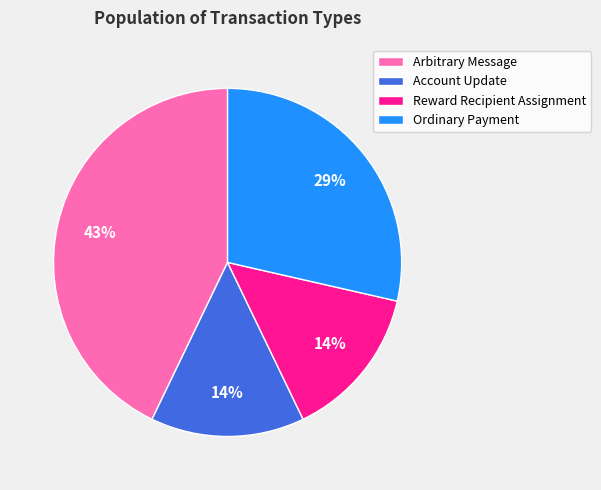

Which category has the biggest portion of the pie?

Arbitrary Message